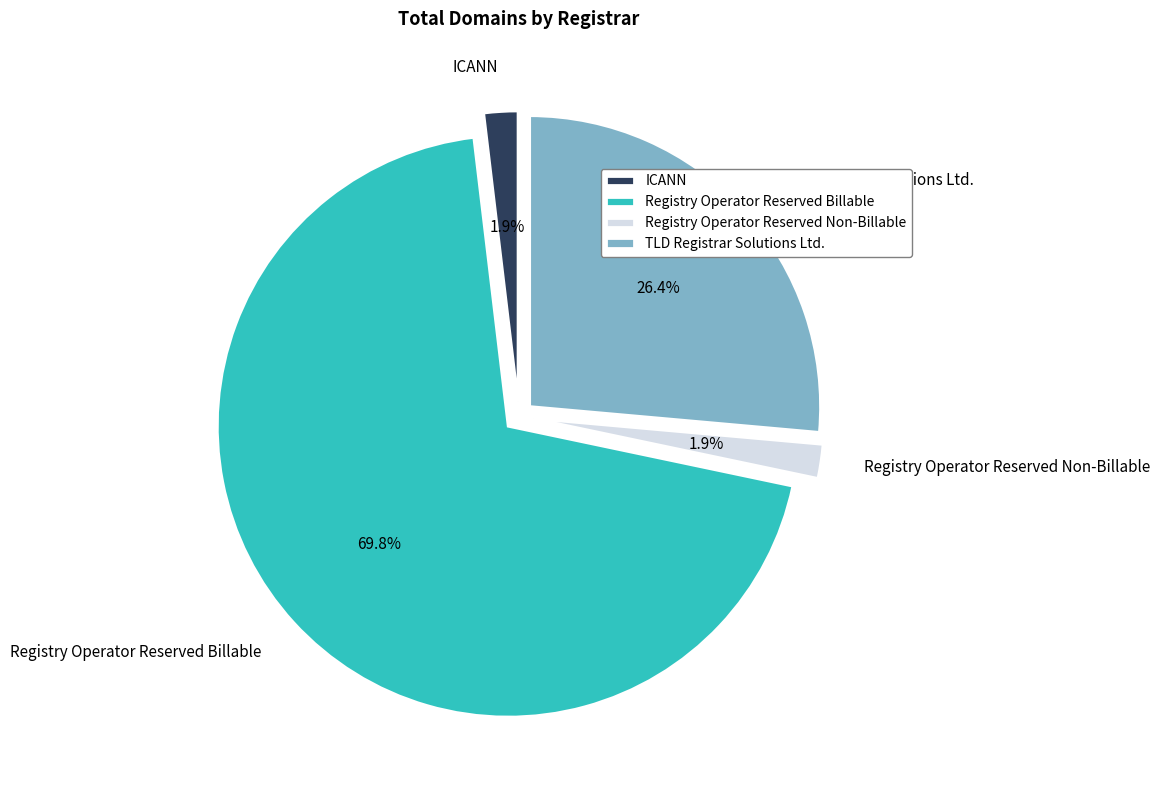

To the nearest percent, what is the average slice percentage?

25%